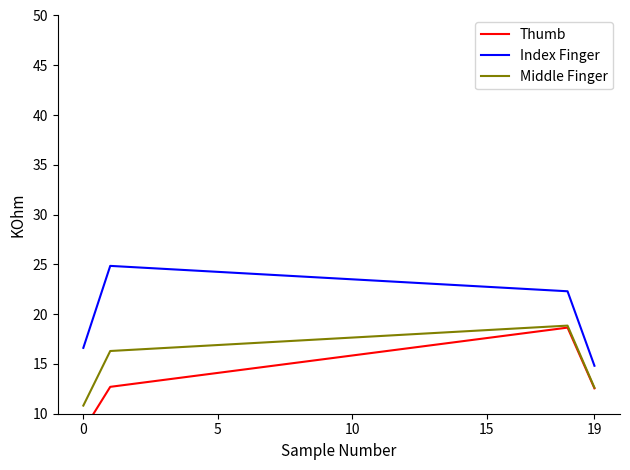

The Middle Finger series shows 21.3 at 19. True or false?

False